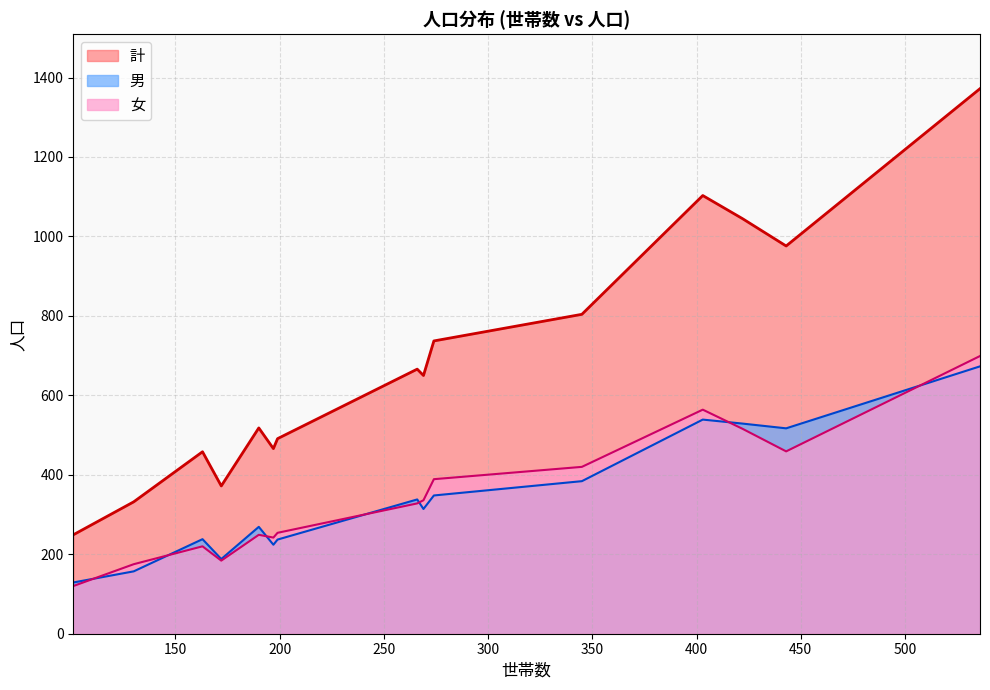

What is the minimum value shown in the chart?

120